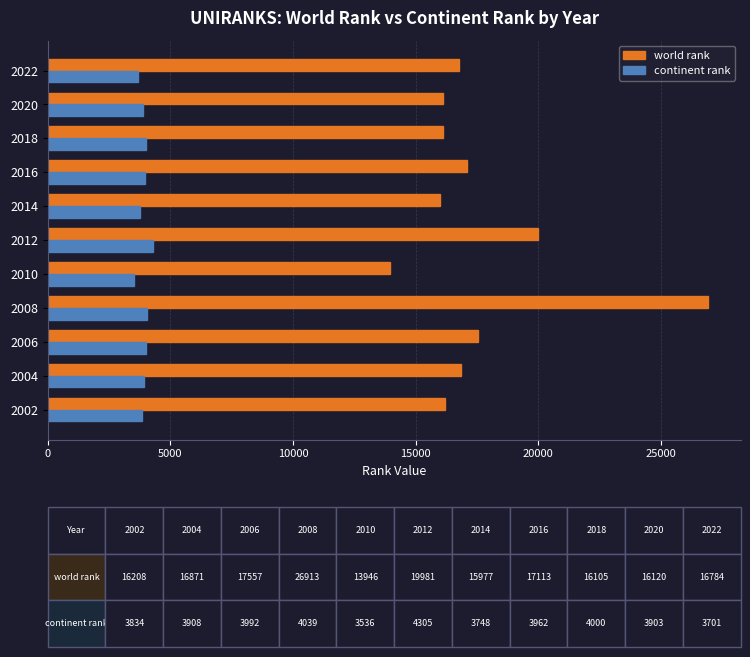

List the series in order of their peak value, highest first.

world rank, continent rank